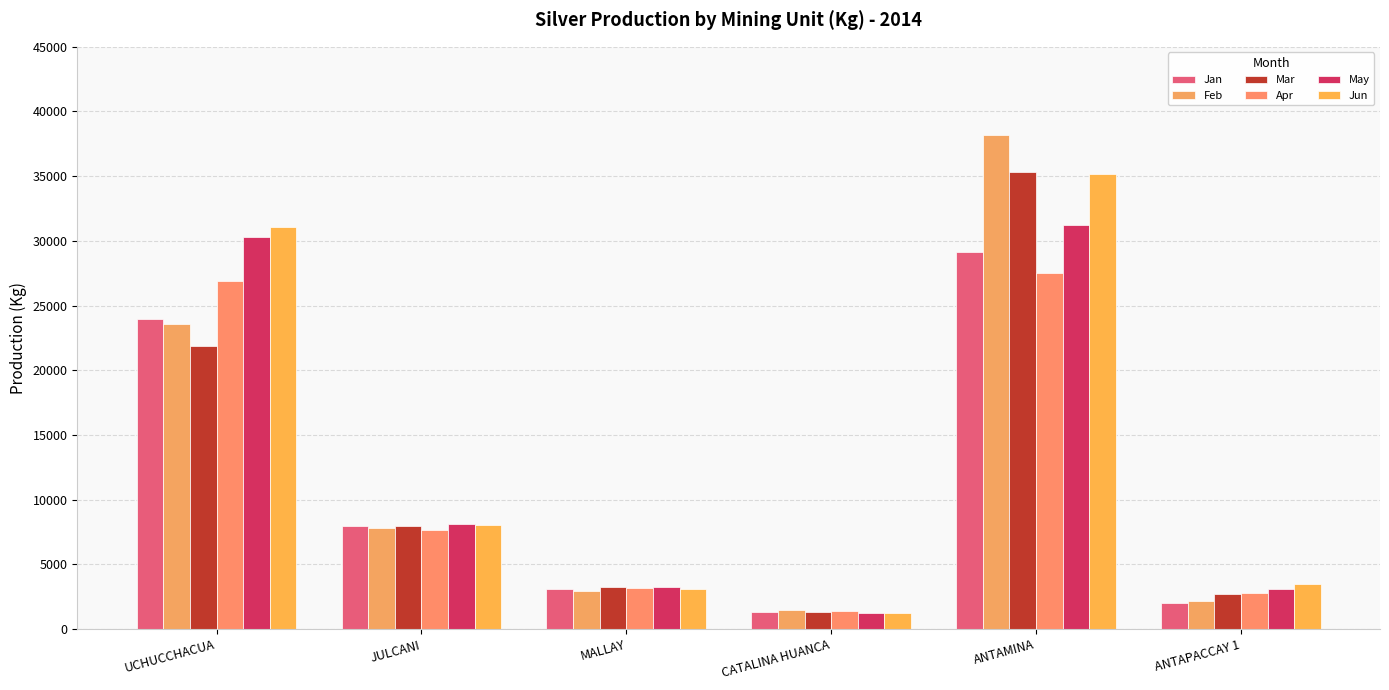

What is the value of the Jun bar at the 2nd from the left?

8009.3